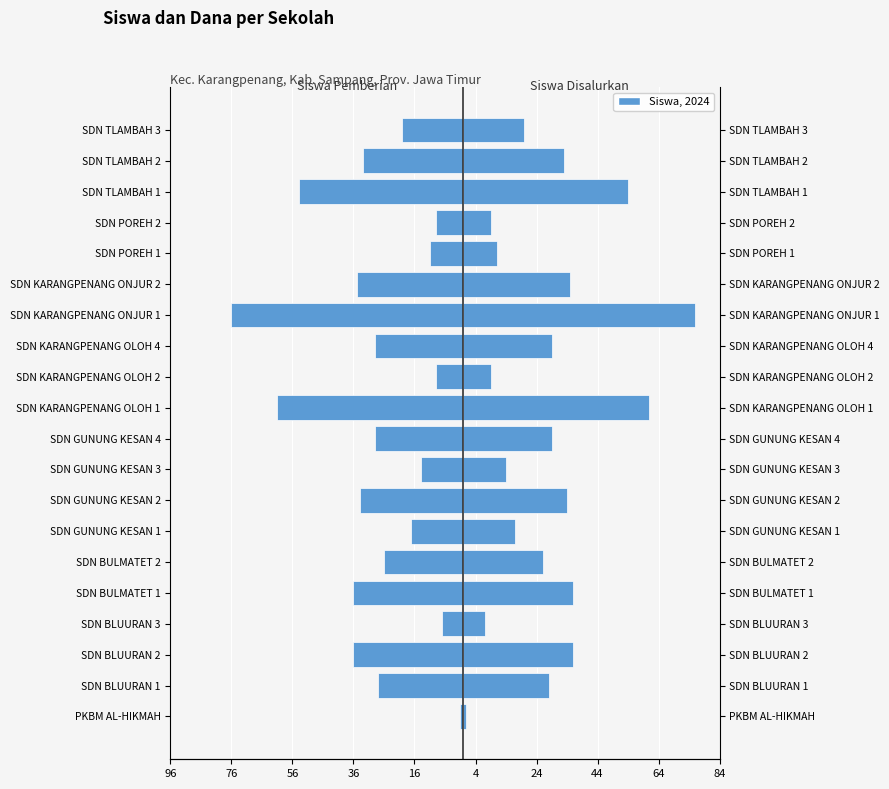

What is the sum of all Siswa Pemberian values?

-565